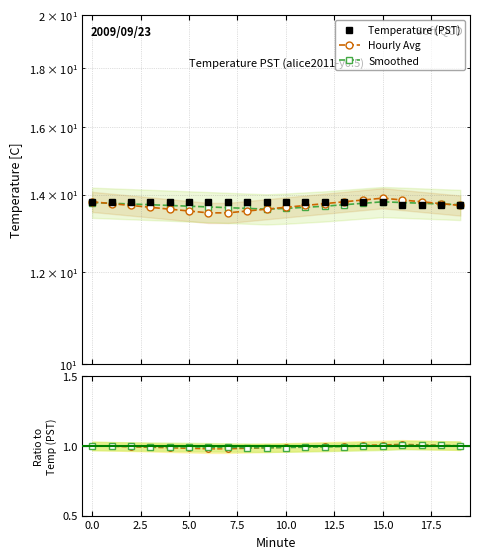

Between 10 and 14, which series saw the biggest shift?

Hourly Avg